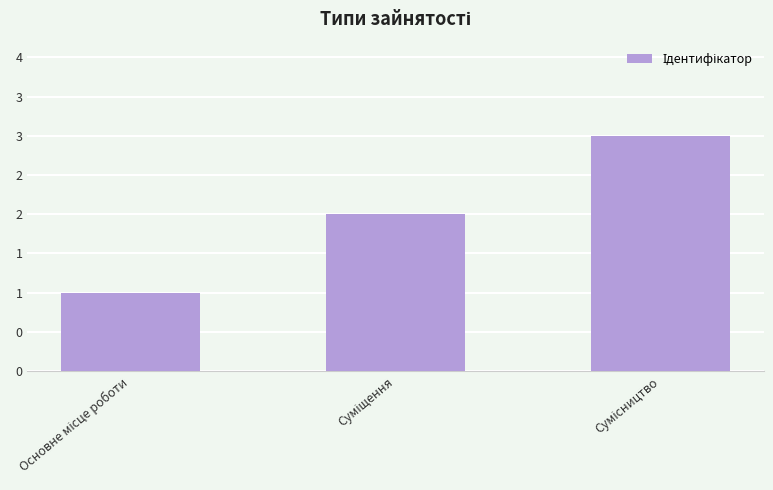

Does the chart contain any negative values?

No